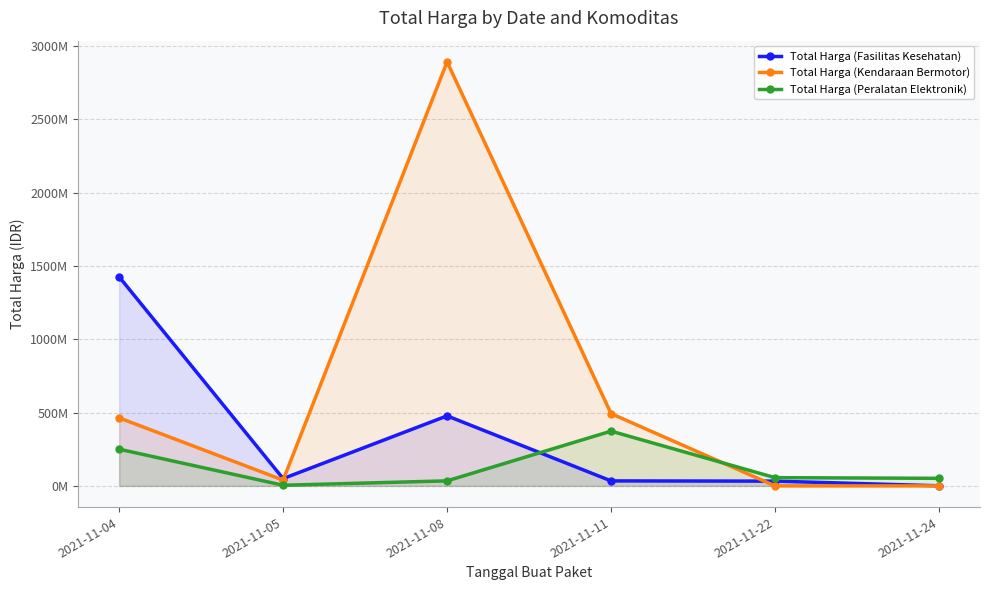

What is the average value of the Total Harga (Peralatan Elektronik) series?

128358300